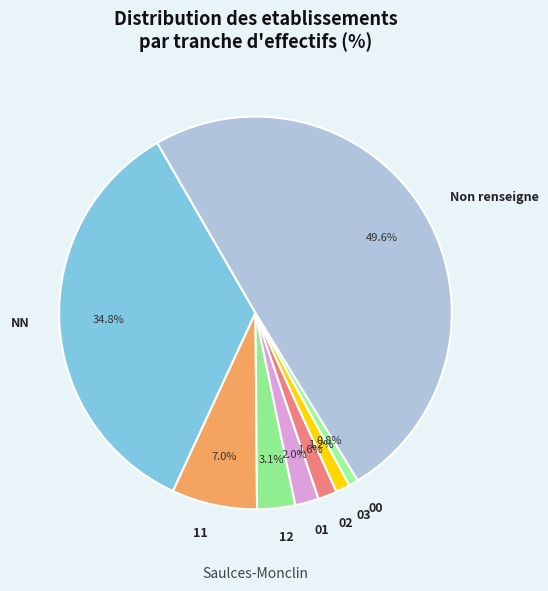

To the nearest percent, what percentage of the pie is 01?

2%